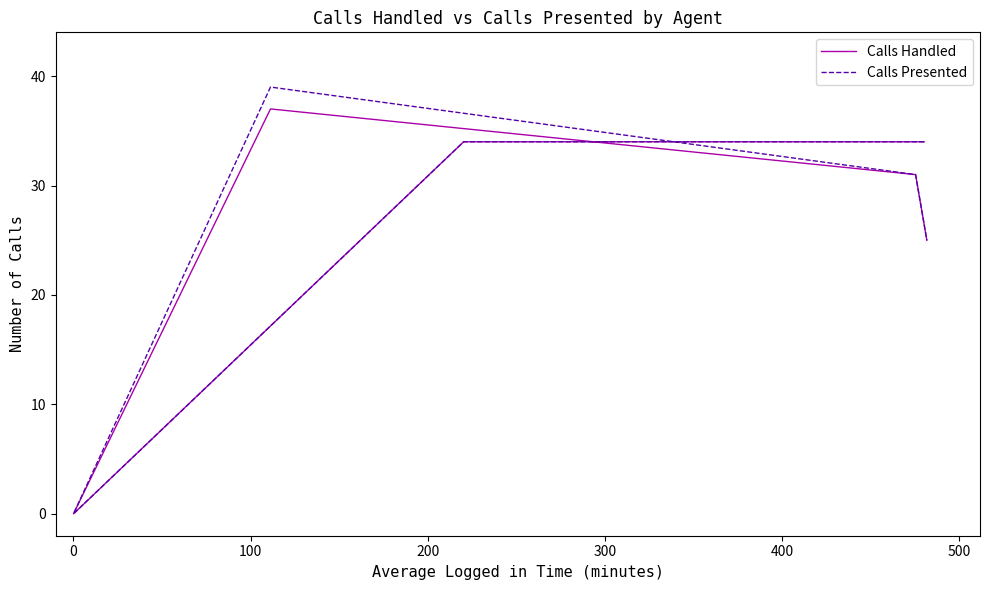

In Calls Handled, how many points are lower than both neighbors (excluding endpoints)?

1